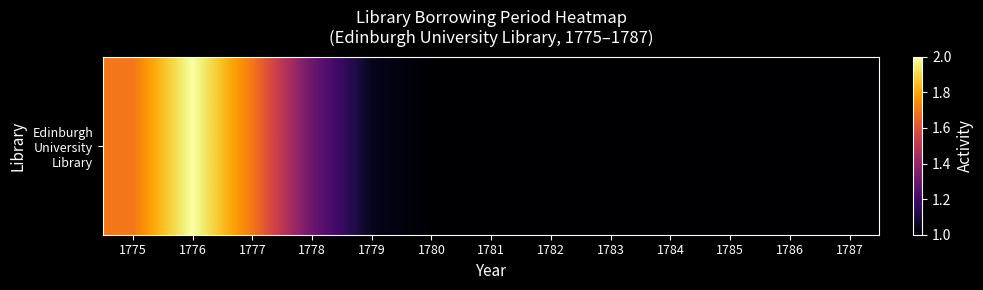

Which label corresponds to the largest value in the chart?

1776